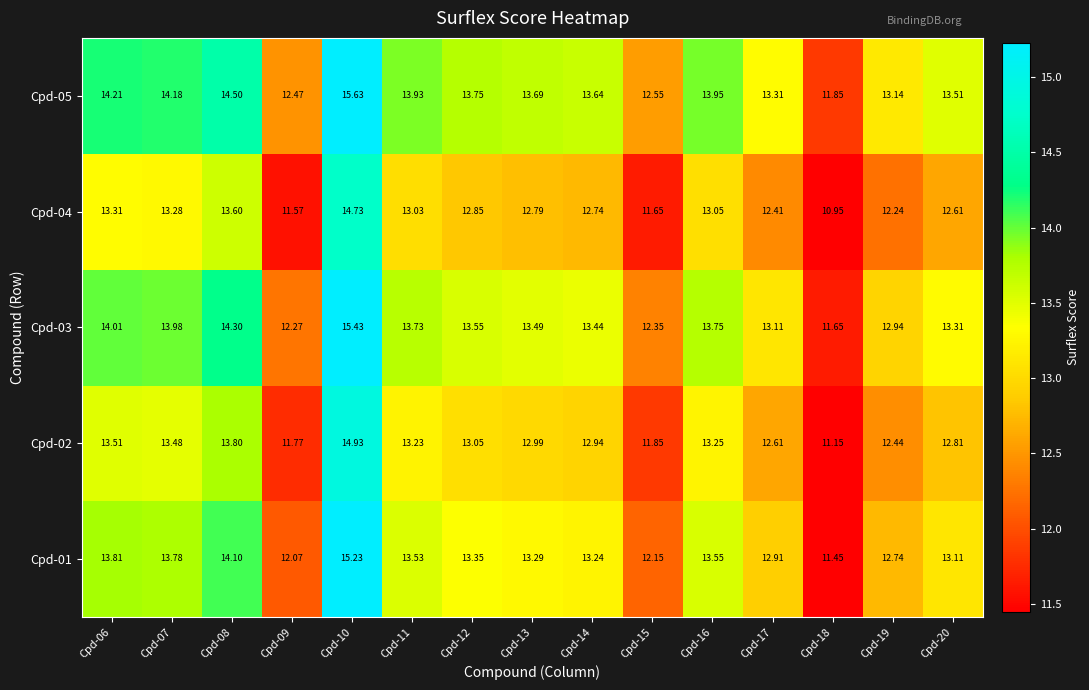

Which series changed the most between Cpd-07 and Cpd-15?

Cpd-01